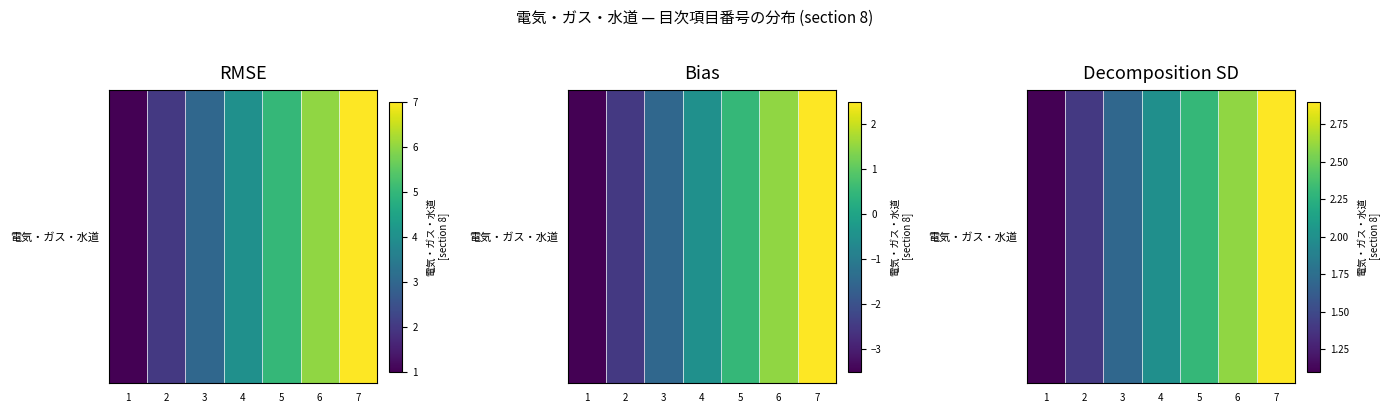

At which label does the data first exceed 2?

5